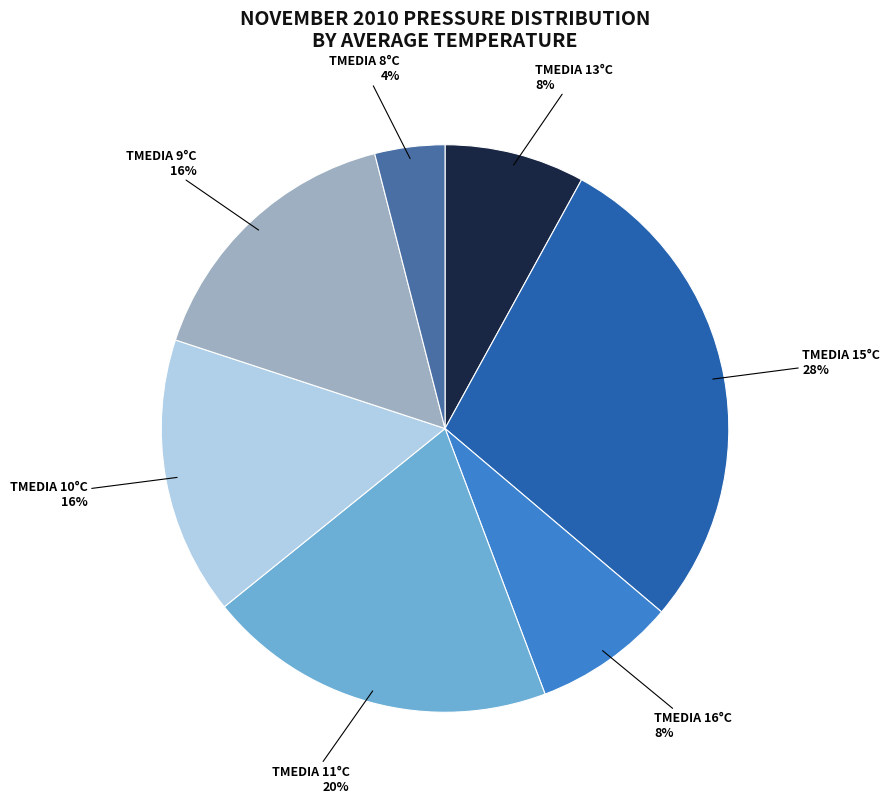

Is there a majority slice in this chart?

No